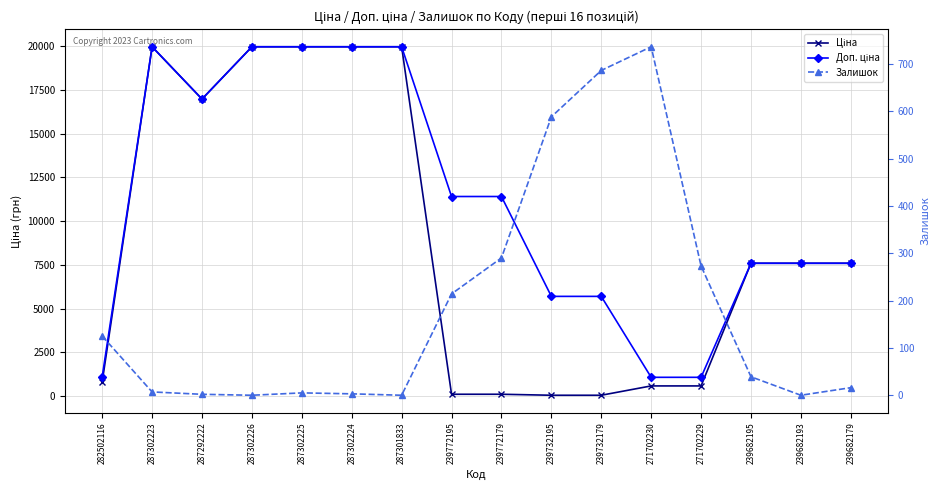

True or false: Доп. ціна and Ціна intersect in this chart.

False